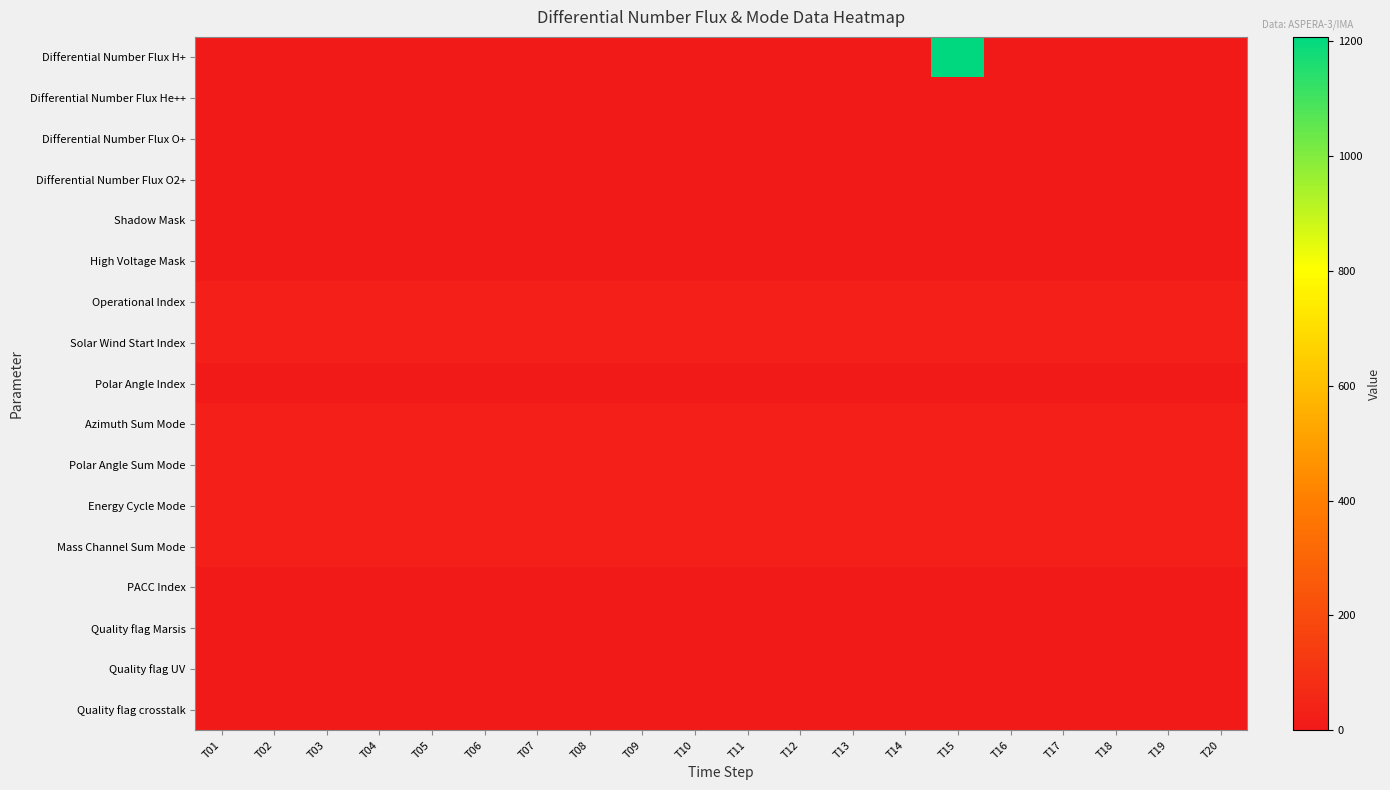

Reading left to right, list all the values displayed in this chart.

Differential Number Flux H+: T01=0	T02=0	T03=0	T04=0	T05=0	T06=0	T07=0	T08=0	T09=0	T10=0	T11=0	T12=0	T13=0	T14=0	T15=1208	T16=0	T17=0	T18=0	T19=0	T20=0
Differential Number Flux He++: T01=0	T02=0	T03=0	T04=0	T05=0	T06=0	T07=0	T08=0	T09=0	T10=0	T11=0	T12=0	T13=0	T14=0	T15=0	T16=0	T17=0	T18=0	T19=0	T20=0
Differential Number Flux O+: T01=0	T02=0	T03=0	T04=0	T05=0	T06=0	T07=0	T08=0	T09=0	T10=0	T11=0	T12=0	T13=0	T14=0	T15=0	T16=0	T17=0	T18=0	T19=0	T20=0
Differential Number Flux O2+: T01=0	T02=0	T03=0	T04=0	T05=0	T06=0	T07=0	T08=0	T09=0	T10=0	T11=0	T12=0	T13=0	T14=0	T15=0	T16=0	T17=0	T18=0	T19=0	T20=0
Shadow Mask: T01=0	T02=0	T03=0	T04=0	T05=0	T06=0	T07=0	T08=0	T09=0	T10=0	T11=0	T12=0	T13=0	T14=0	T15=0	T16=0	T17=0	T18=0	T19=0	T20=0
High Voltage Mask: T01=1	T02=1	T03=1	T04=1	T05=1	T06=1	T07=1	T08=1	T09=1	T10=1	T11=1	T12=1	T13=1	T14=1	T15=1	T16=1	T17=1	T18=1	T19=1	T20=1
Operational Index: T01=24	T02=24	T03=24	T04=24	T05=24	T06=24	T07=24	T08=24	T09=24	T10=24	T11=24	T12=24	T13=24	T14=24	T15=24	T16=24	T17=24	T18=24	T19=24	T20=24
Solar Wind Start Index: T01=24	T02=24	T03=24	T04=24	T05=24	T06=24	T07=24	T08=24	T09=24	T10=24	T11=24	T12=24	T13=24	T14=24	T15=24	T16=24	T17=24	T18=24	T19=24	T20=24
Polar Angle Index: T01=0	T02=1	T03=0	T04=1	T05=0	T06=1	T07=0	T08=1	T09=0	T10=1	T11=0	T12=1	T13=0	T14=1	T15=0	T16=1	T17=0	T18=1	T19=0	T20=1
Azimuth Sum Mode: T01=24	T02=24	T03=24	T04=24	T05=24	T06=24	T07=24	T08=24	T09=24	T10=24	T11=24	T12=24	T13=24	T14=24	T15=24	T16=24	T17=24	T18=24	T19=24	T20=24
Polar Angle Sum Mode: T01=24	T02=24	T03=24	T04=24	T05=24	T06=24	T07=24	T08=24	T09=24	T10=24	T11=24	T12=24	T13=24	T14=24	T15=24	T16=24	T17=24	T18=24	T19=24	T20=24
Energy Cycle Mode: T01=24	T02=24	T03=24	T04=24	T05=24	T06=24	T07=24	T08=24	T09=24	T10=24	T11=24	T12=24	T13=24	T14=24	T15=24	T16=24	T17=24	T18=24	T19=24	T20=24
Mass Channel Sum Mode: T01=24	T02=24	T03=24	T04=24	T05=24	T06=24	T07=24	T08=24	T09=24	T10=24	T11=24	T12=24	T13=24	T14=24	T15=24	T16=24	T17=24	T18=24	T19=24	T20=24
PACC Index: T01=7	T02=7	T03=7	T04=7	T05=7	T06=7	T07=7	T08=7	T09=7	T10=7	T11=7	T12=7	T13=7	T14=7	T15=7	T16=7	T17=7	T18=7	T19=7	T20=7
Quality flag Marsis: T01=0	T02=0	T03=0	T04=0	T05=0	T06=0	T07=0	T08=0	T09=0	T10=0	T11=0	T12=0	T13=0	T14=0	T15=0	T16=0	T17=0	T18=0	T19=0	T20=0
Quality flag UV: T01=0	T02=0	T03=0	T04=0	T05=0	T06=0	T07=0	T08=0	T09=0	T10=0	T11=0	T12=0	T13=0	T14=0	T15=0	T16=0	T17=0	T18=0	T19=0	T20=0
Quality flag crosstalk: T01=1	T02=1	T03=1	T04=1	T05=1	T06=1	T07=1	T08=1	T09=1	T10=1	T11=1	T12=1	T13=1	T14=1	T15=1	T16=1	T17=1	T18=1	T19=1	T20=1